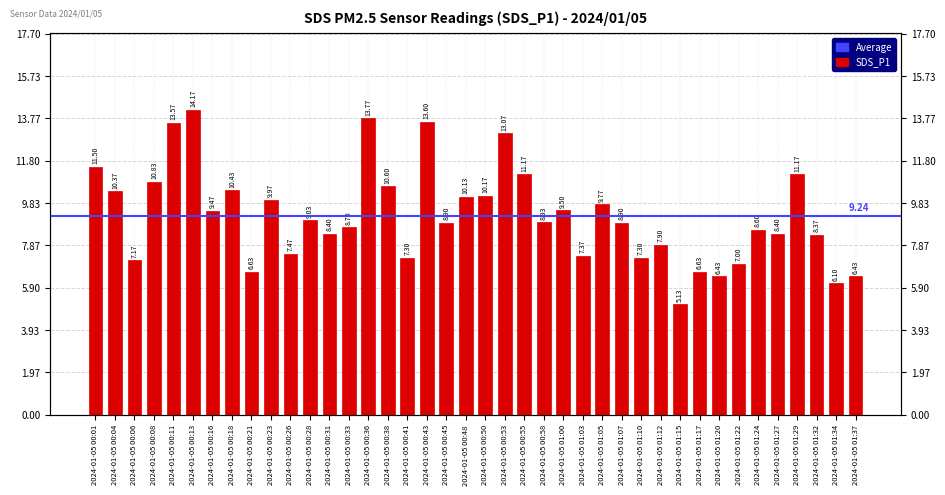

What is the maximum value shown in the chart?

14.2